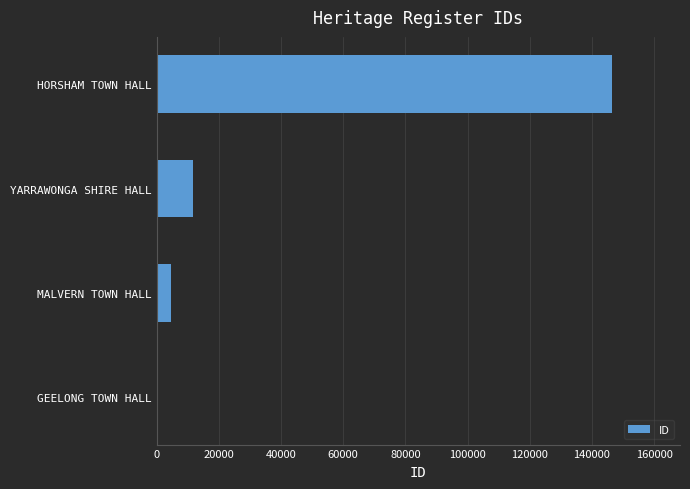

What is the minimum value shown in the chart?

525